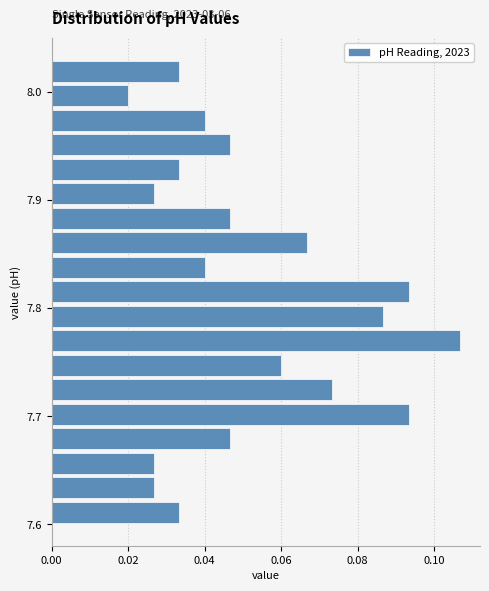

Read against the y-axis, roughly where is the centre of the longest bar?

7.77